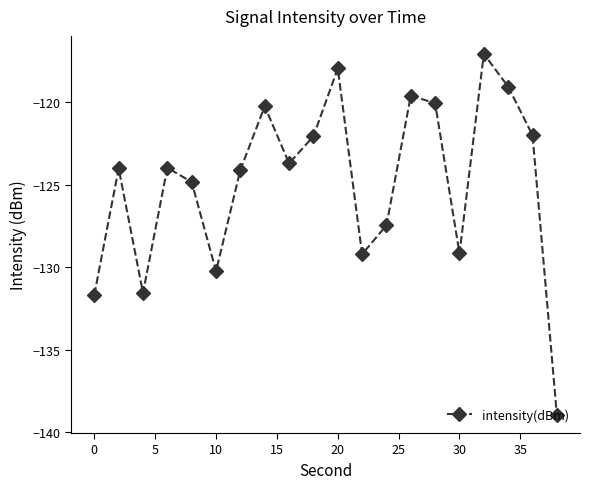

True or false: there are more than 2 points higher than both neighbors.

True